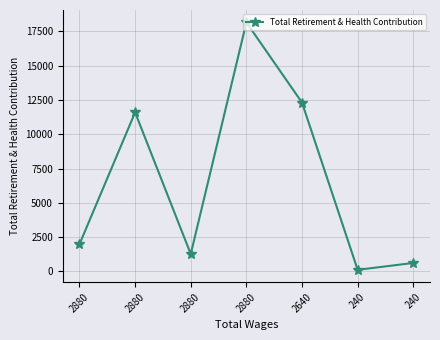

Count the number of data series in this chart.

1